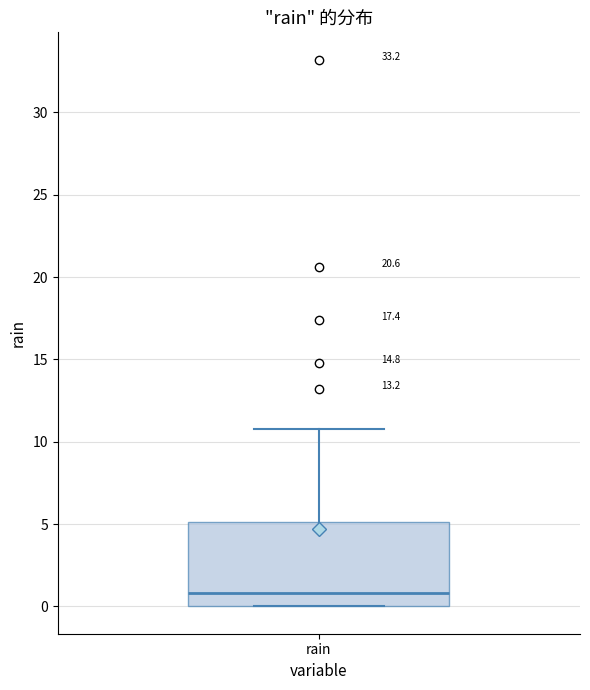

Transcribe this box plot: give where the median line is, the range the box spans, and where the two whiskers end, as read against the y-axis. The values are not printed on the chart, so give them approximately, as read against the axis.

median 1, box 0 to 5, whiskers 0 to 11